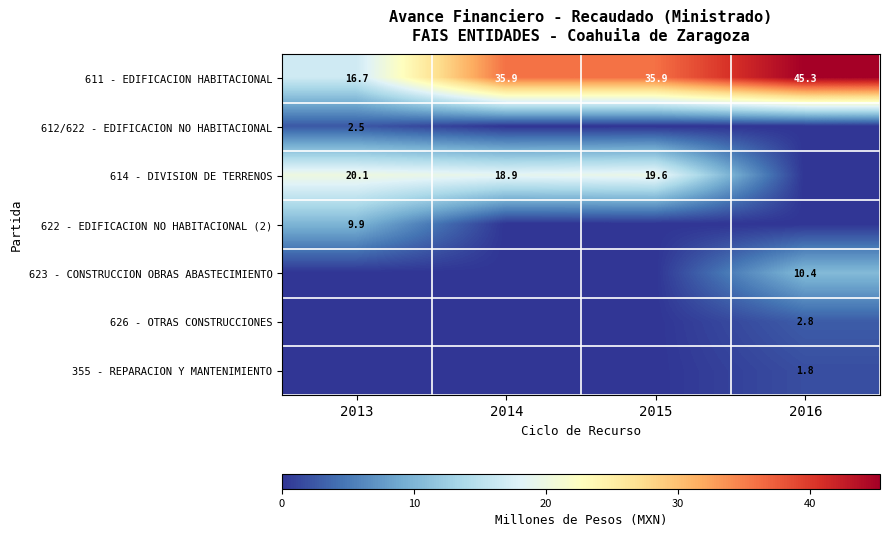

Count the number of categories in the chart.

4